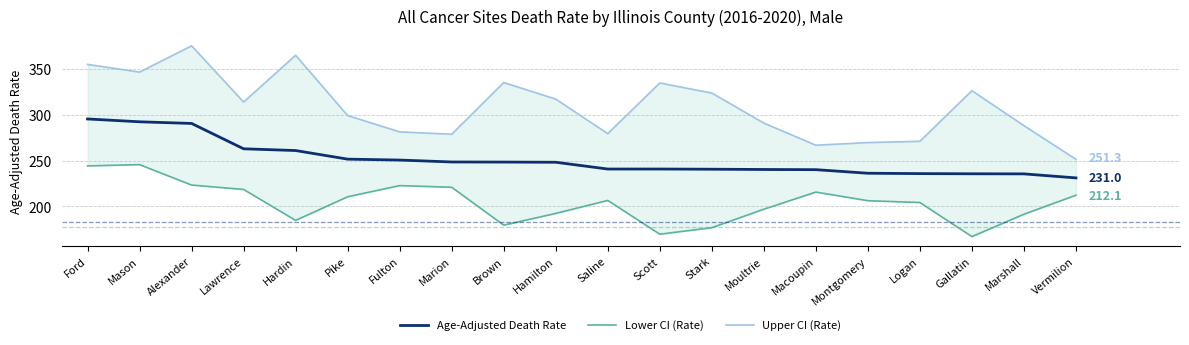

Where is the first local maximum for Upper CI (Rate)?

Alexander